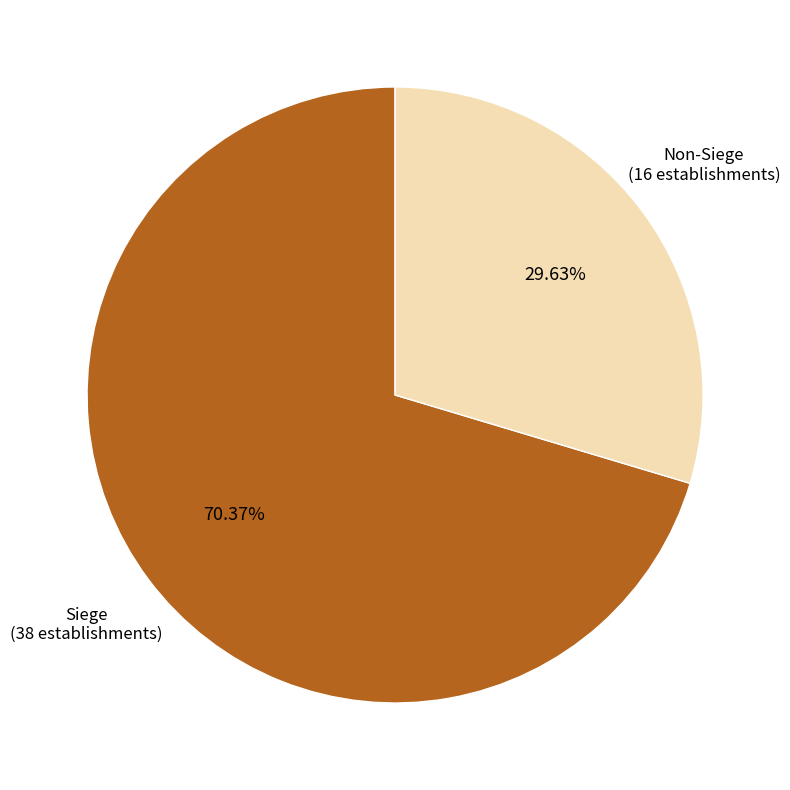

How many slices are in this pie chart?

2